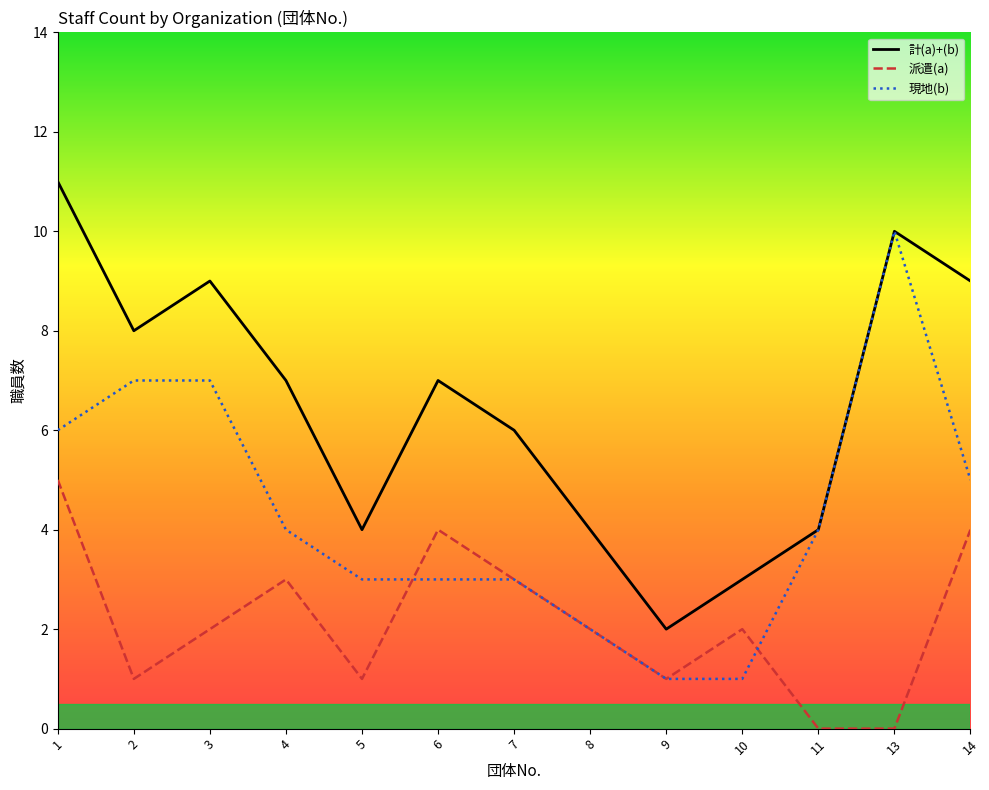

What is the sum of all 派遣(a) values?

28